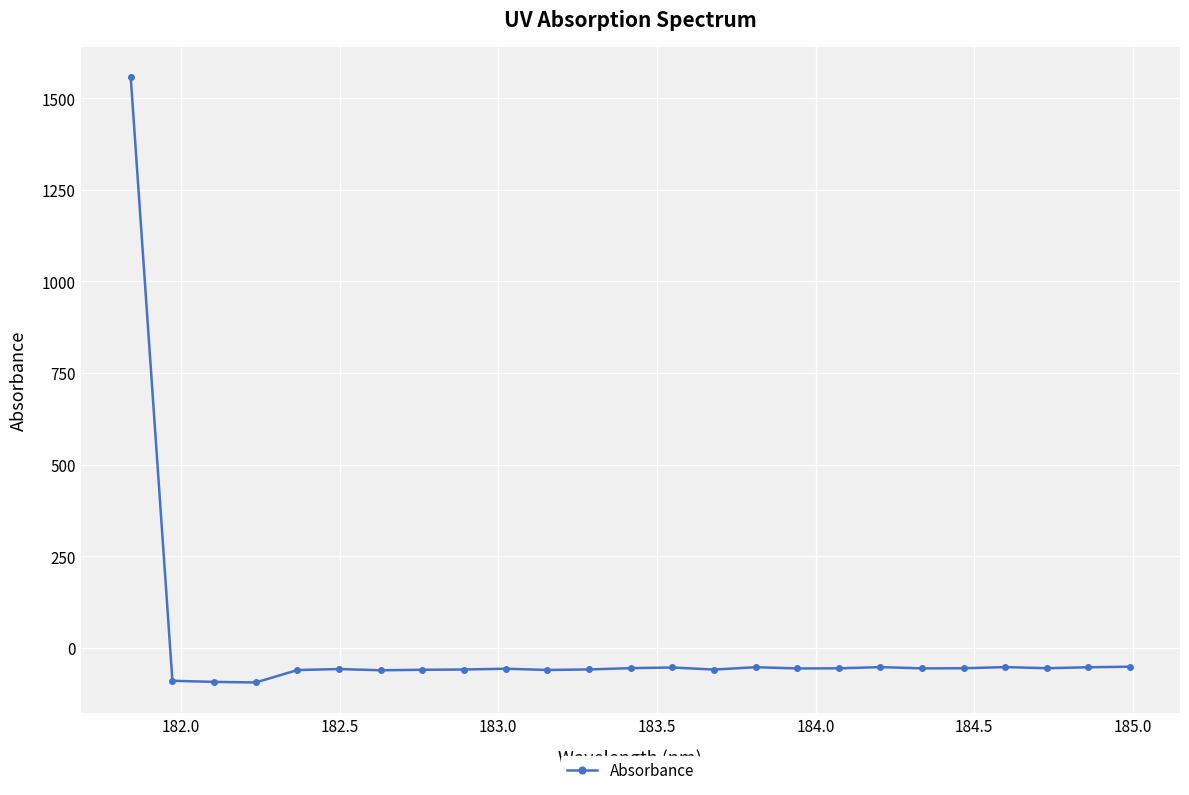

What is the difference between the second highest and minimum values?

43.0